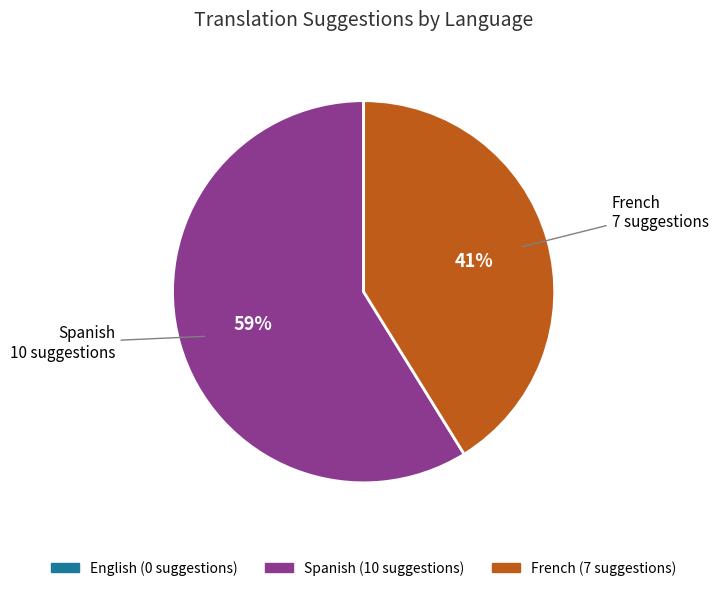

To the nearest percent, what is the difference between the largest and smallest slice percentages?

18%